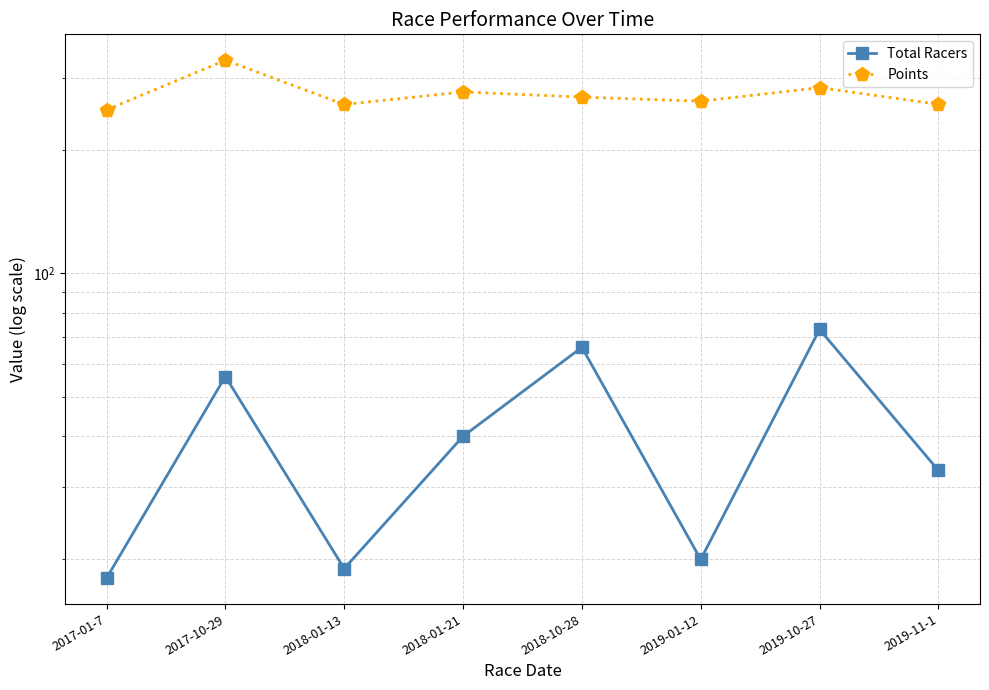

What is the label of the 5th point from the right?

2018-01-21